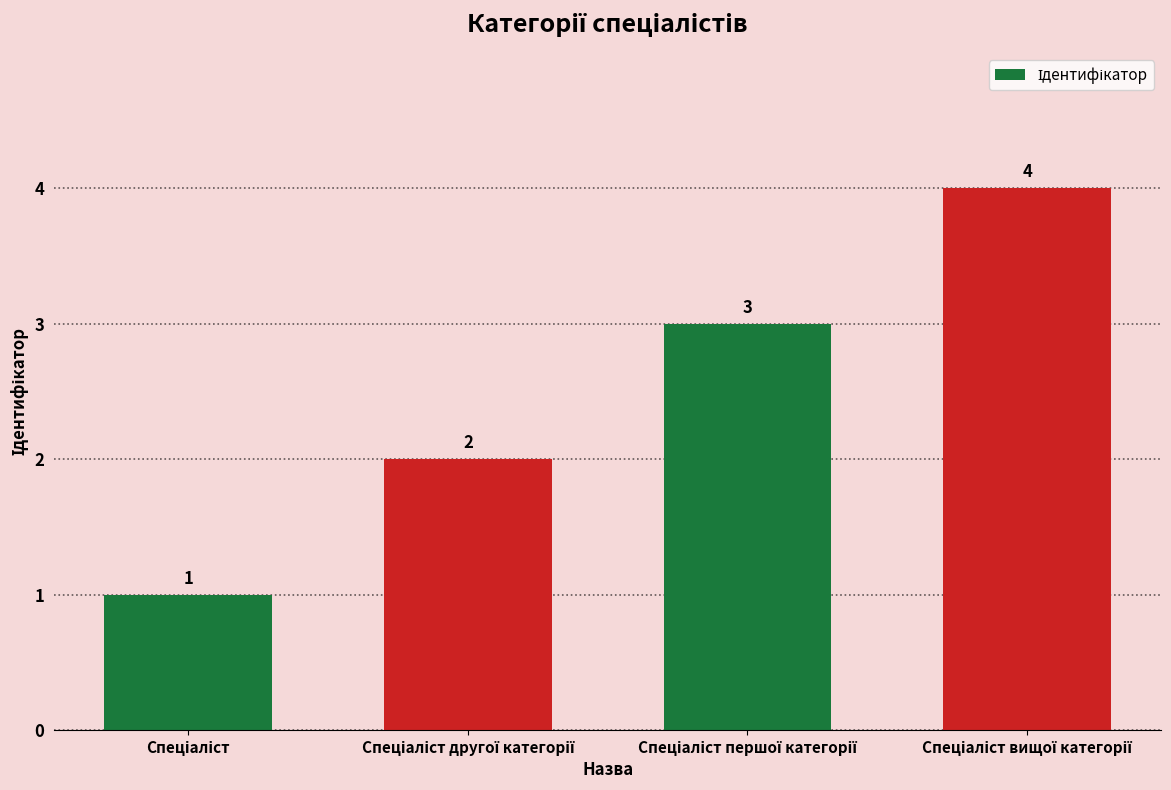

Reading left to right, extract all data points from this chart.

1	2	3	4